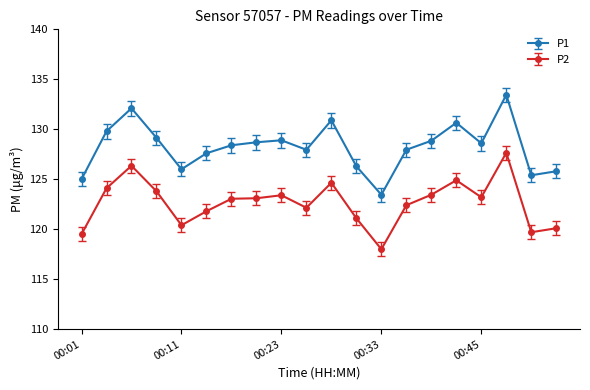

How many lines are shown in the chart?

2